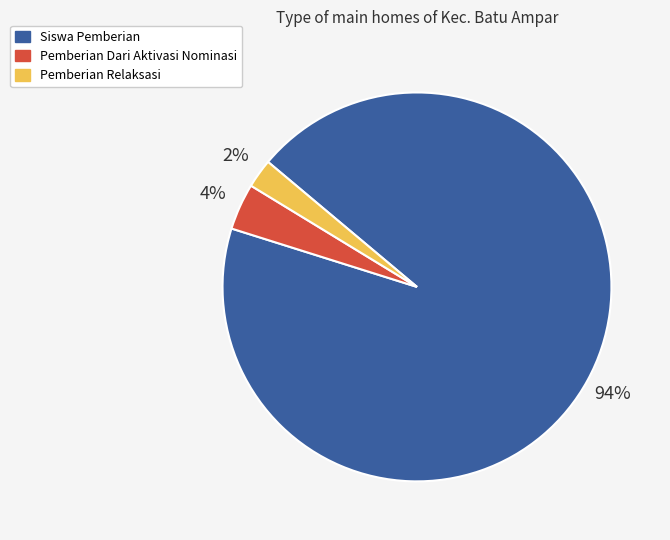

Is there any slice that represents more than half of the pie?

Yes